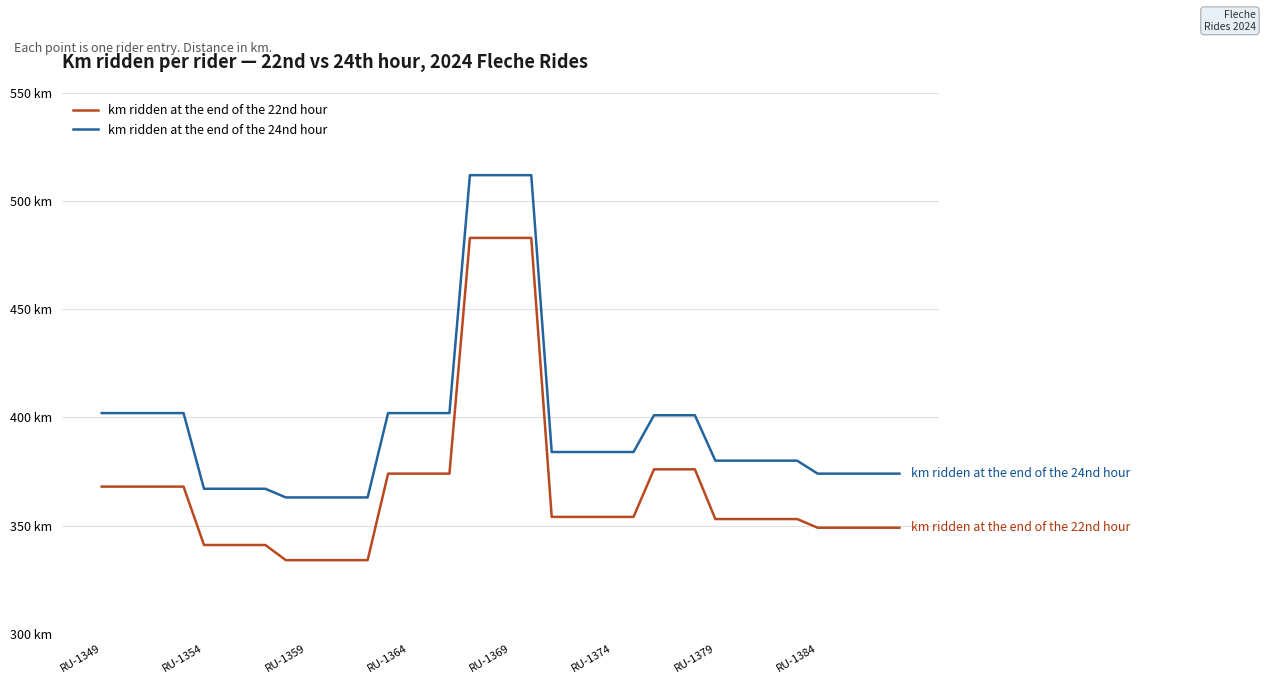

Which series has the widest spread of values?

km ridden at the end of the 22nd hour